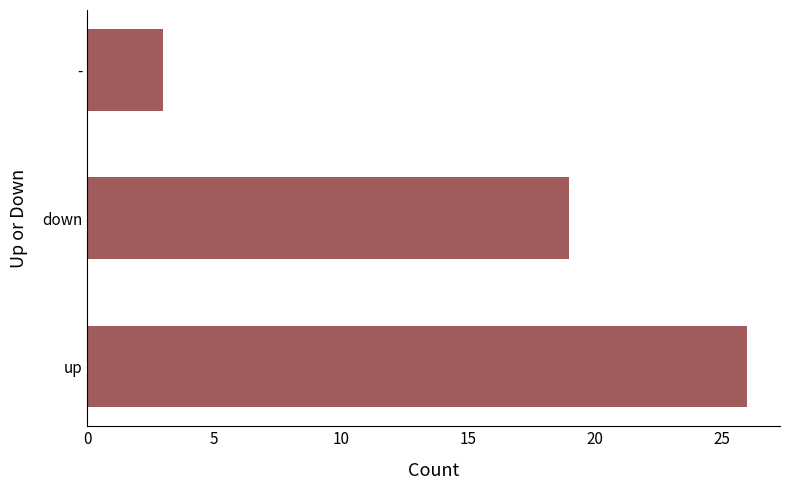

Rank the categories by value from highest to lowest.

up, down, -